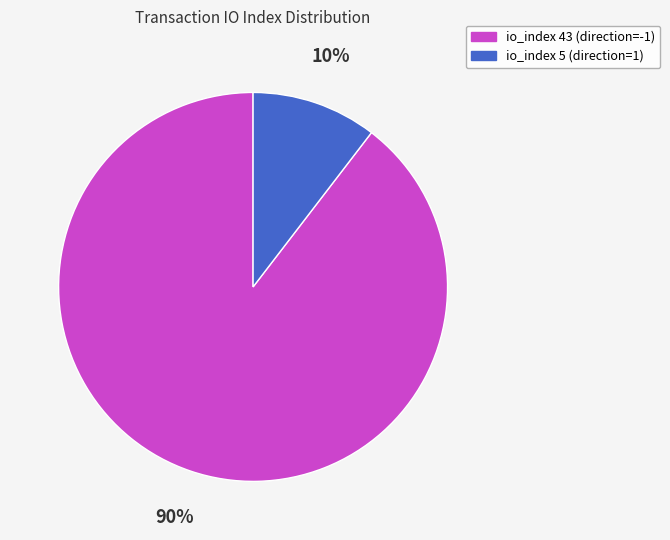

What is the smallest slice in the pie chart?

io_index 5 (direction=1)